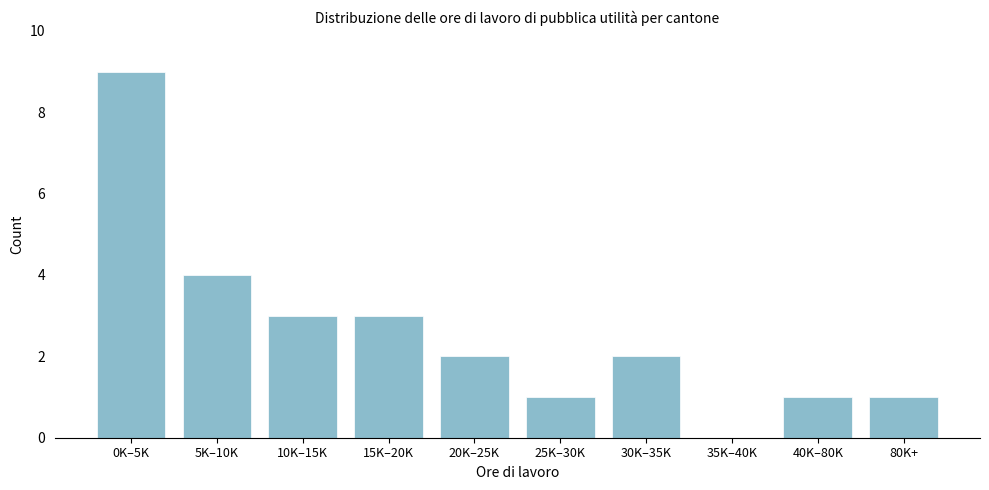

Reading left to right, list all the values displayed in this chart.

0K–5K=9	5K–10K=4	10K–15K=3	15K–20K=3	20K–25K=2	25K–30K=1	30K–35K=2	35K–40K=0	40K–80K=1	80K+=1